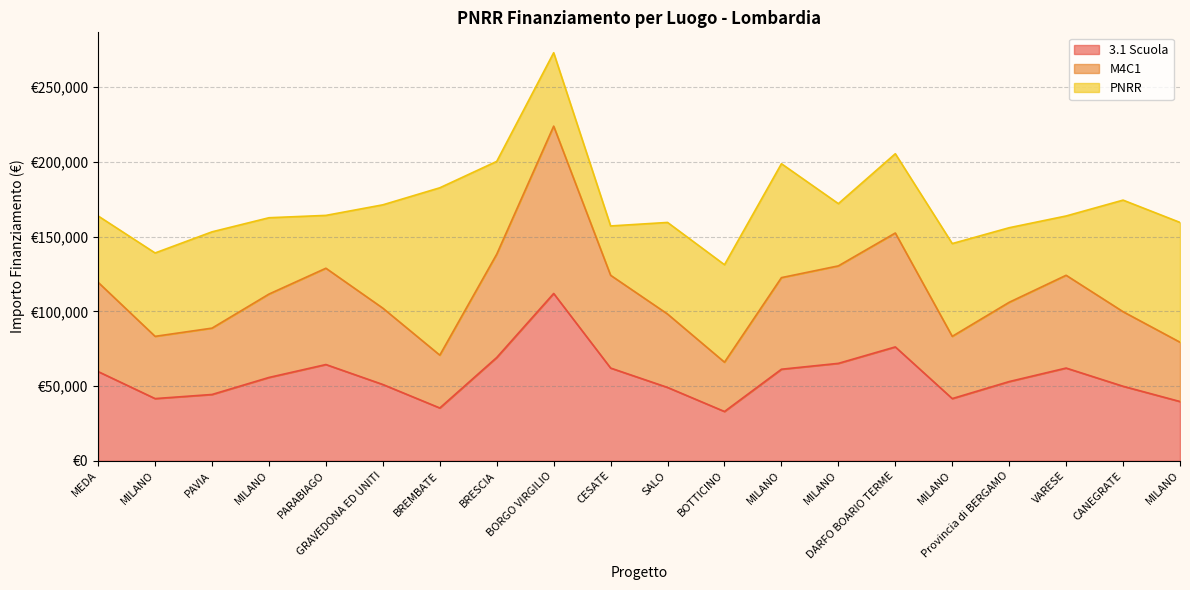

Does the chart display data point markers on the line(s)?

No